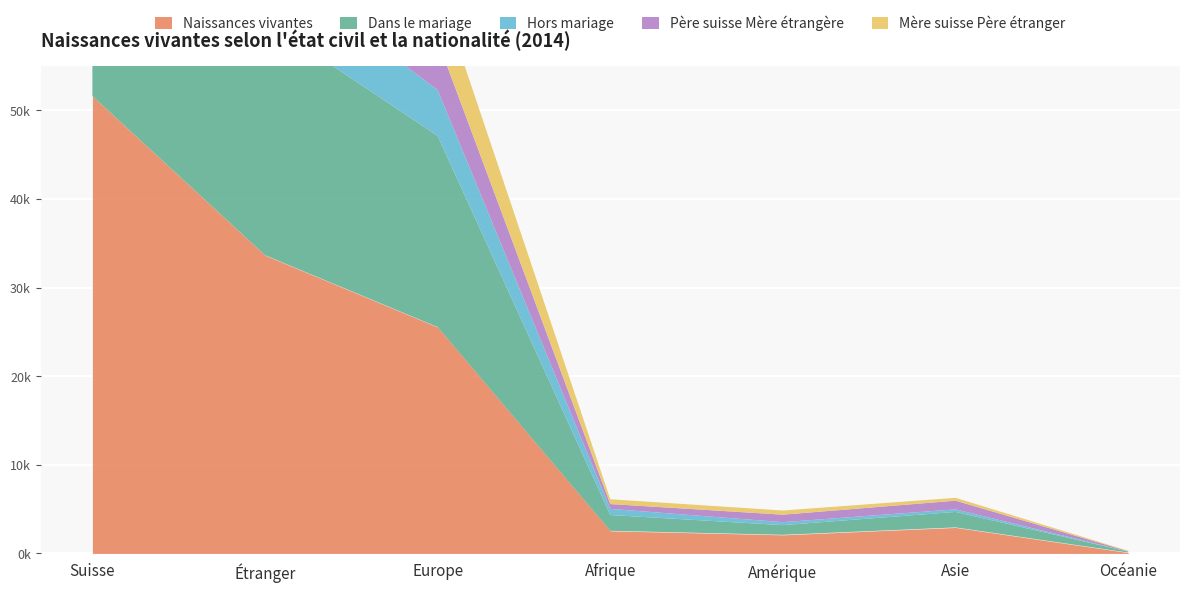

Which has a higher value, Asie or Amérique?

Asie